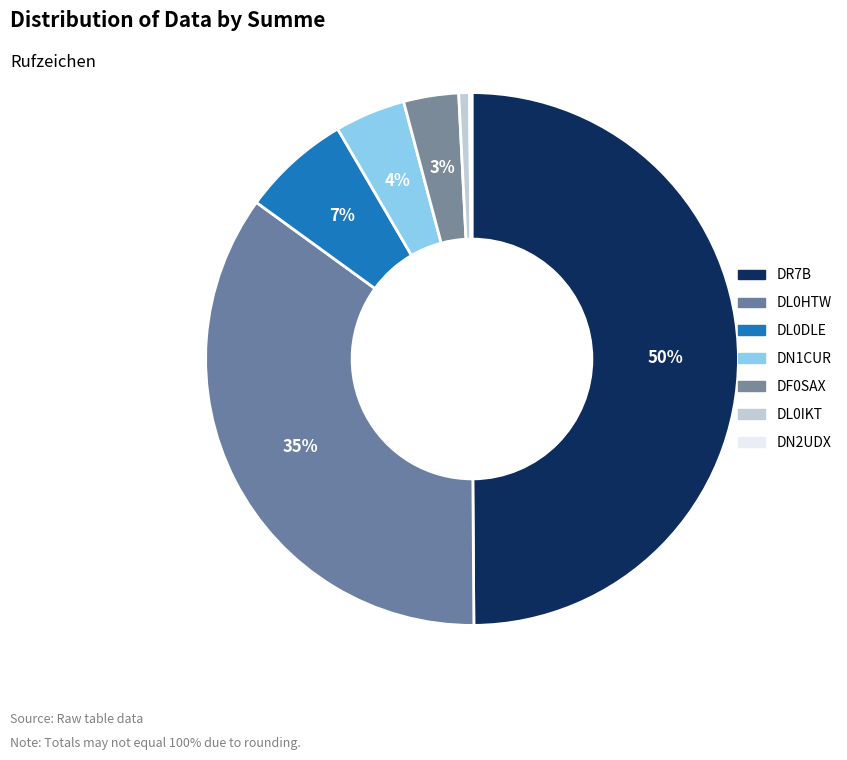

To the nearest percent, what portion does DF0SAX represent?

3%